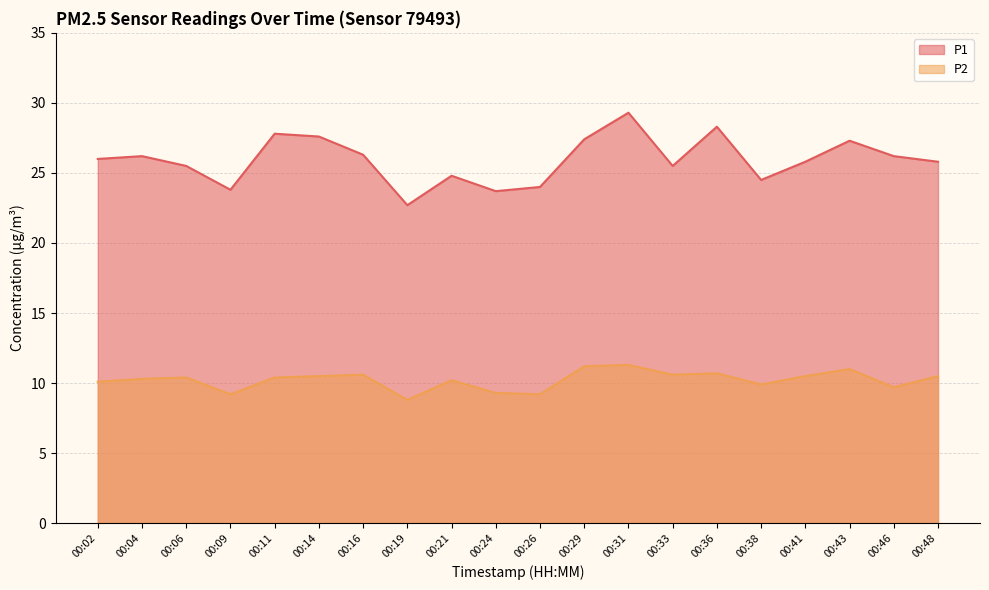

What is the value of the P1 point at the 16th from the left?

24.5